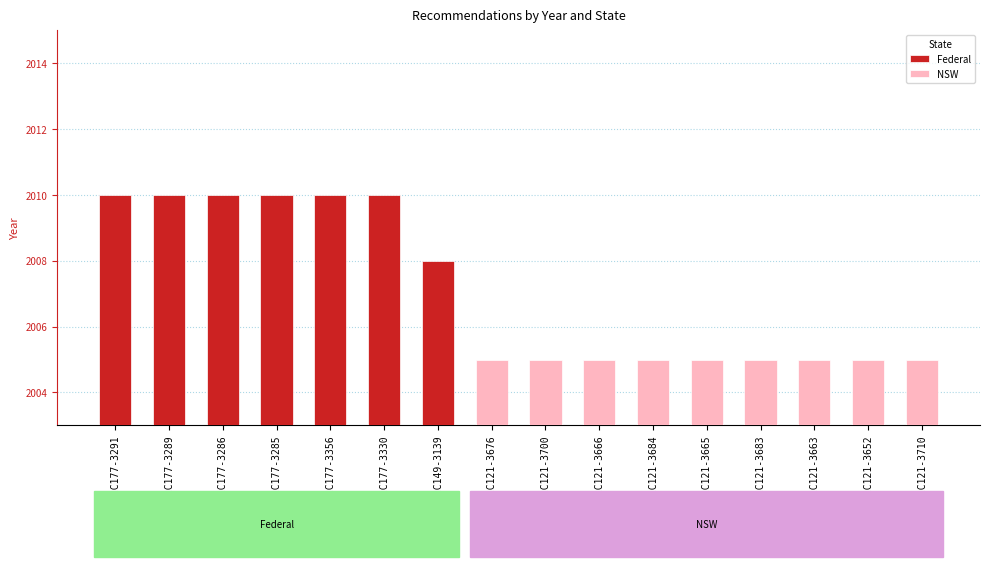

The value at REC177-3285 is 2010. True or false?

True